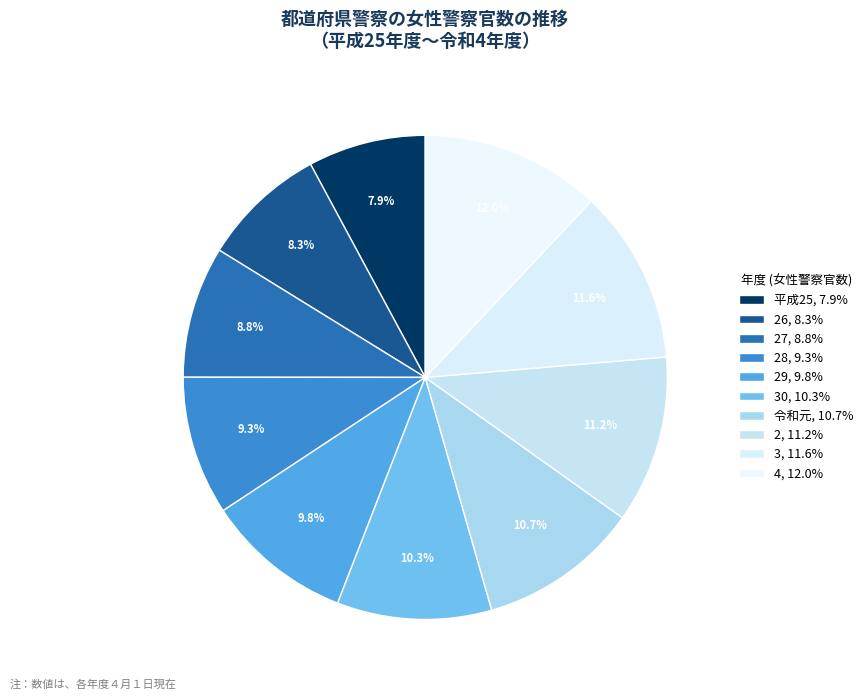

Is there any slice that represents more than half of the pie?

No